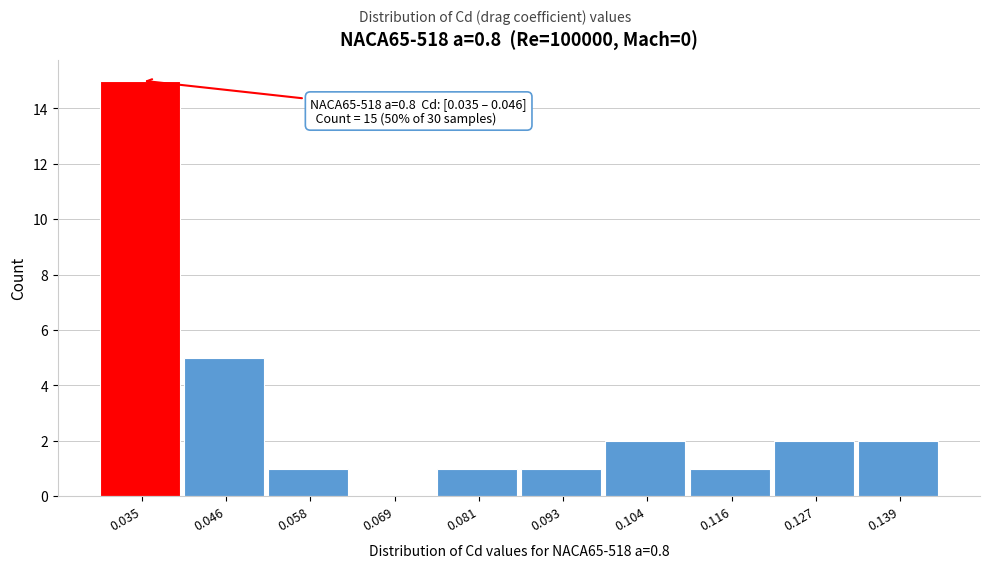

Reading right to left, list all the values displayed in this chart.

0.139=2	0.127=2	0.116=1	0.104=2	0.093=1	0.081=1	0.069=0	0.058=1	0.046=5	0.035=15